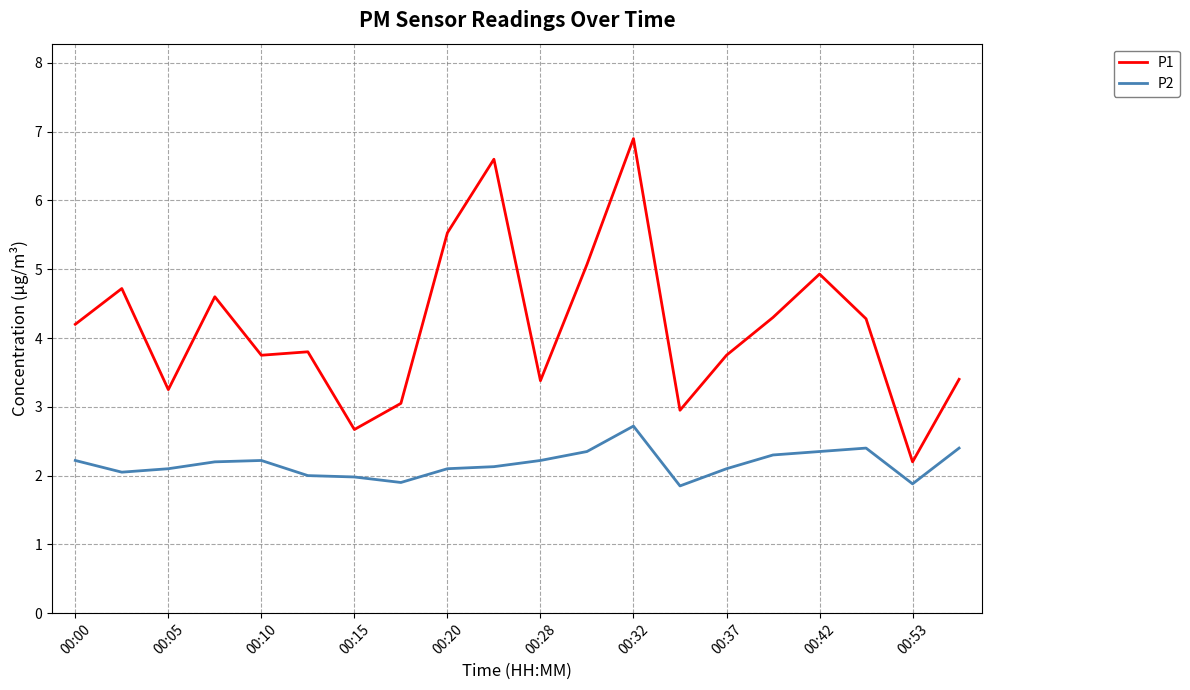

Rank the series by their average value, from highest to lowest.

P1, P2